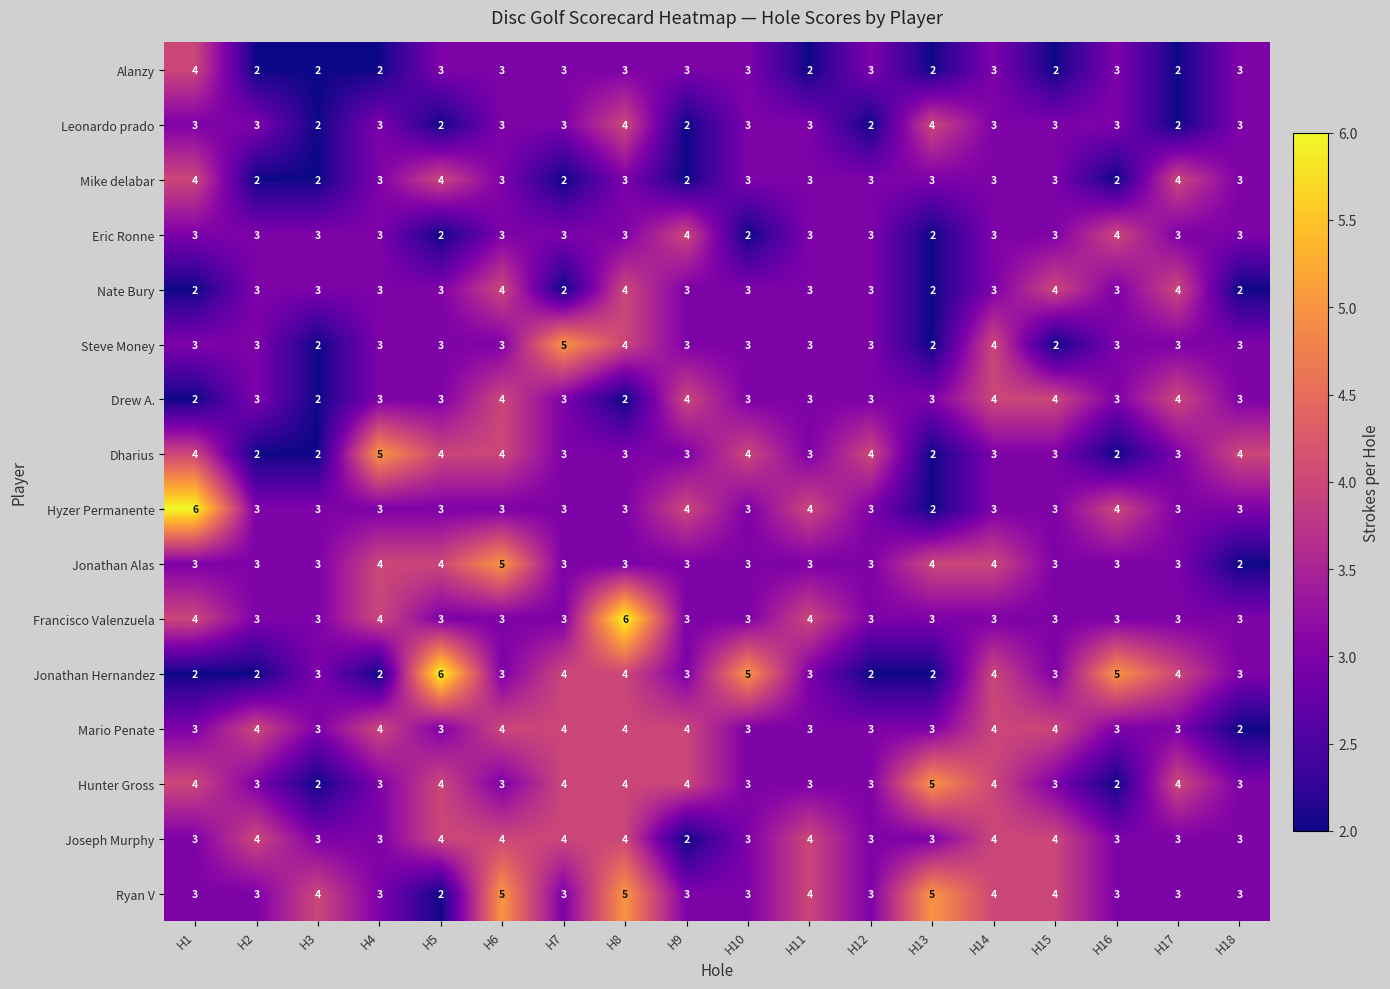

What is the sum of all Ryan V values?

63